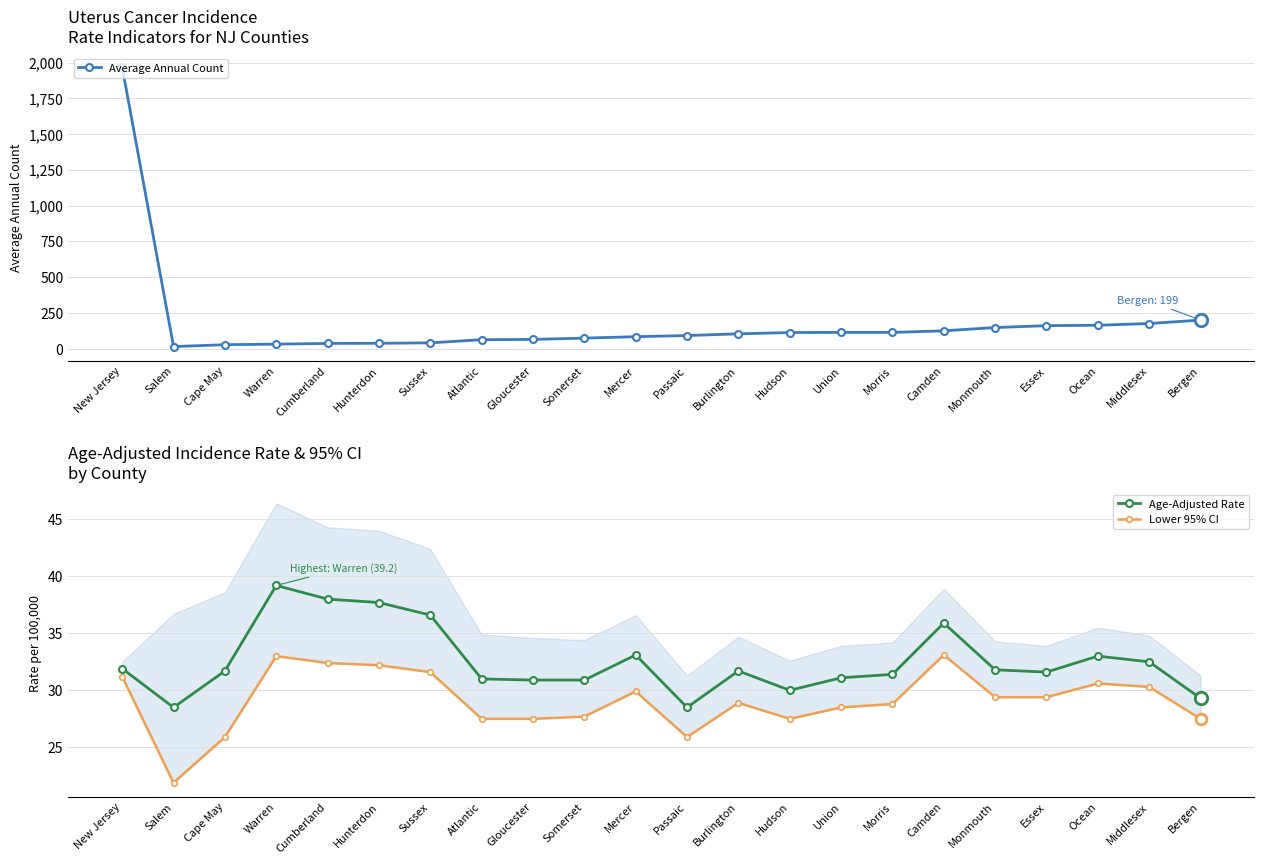

Which series contains the highest Y value?

Average Annual Count